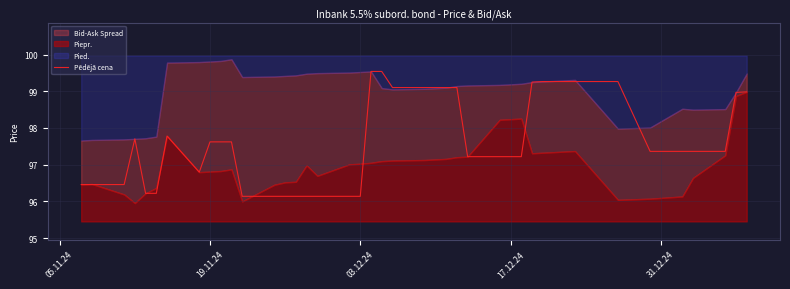

What is the minimum value for Pēdējā cena?

96.1